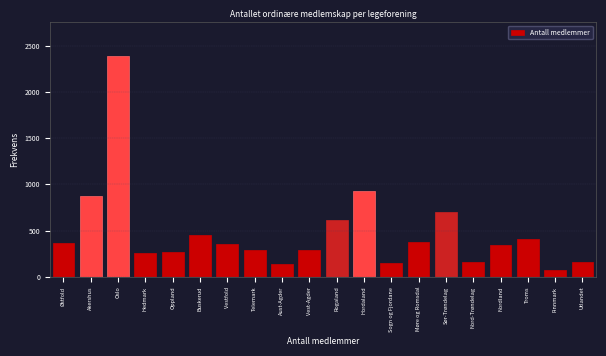

What is the sum of all values?

9594